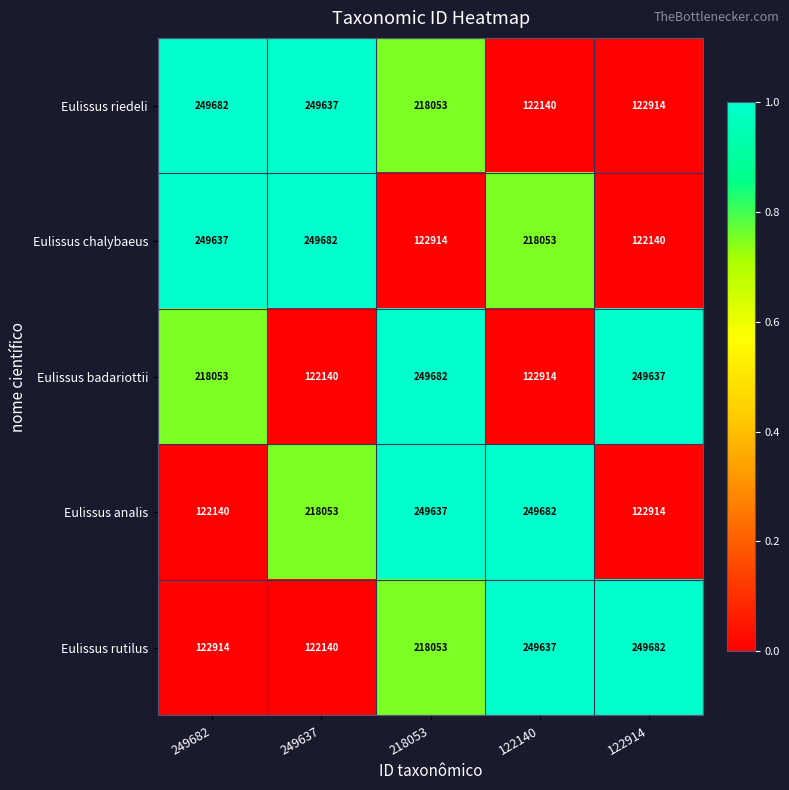

At which label does Eulissus analis reach its minimum?

249682